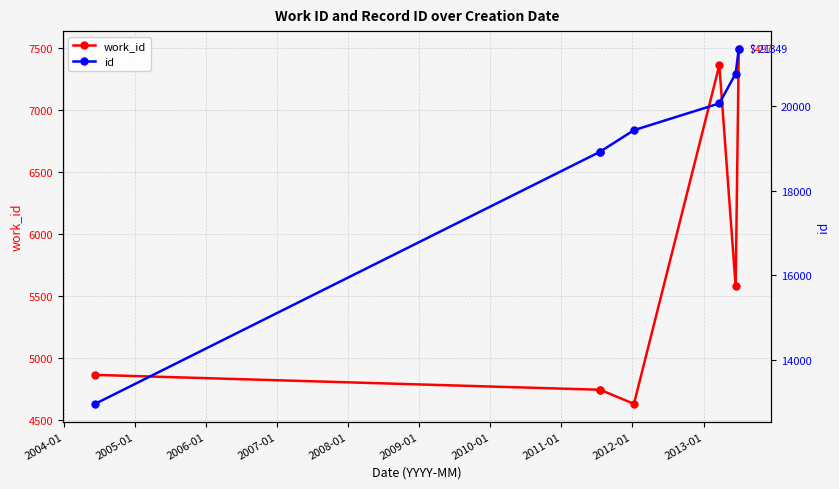

Is the value of work_id at 2005-01 greater than the value of id at 2008-01?

No